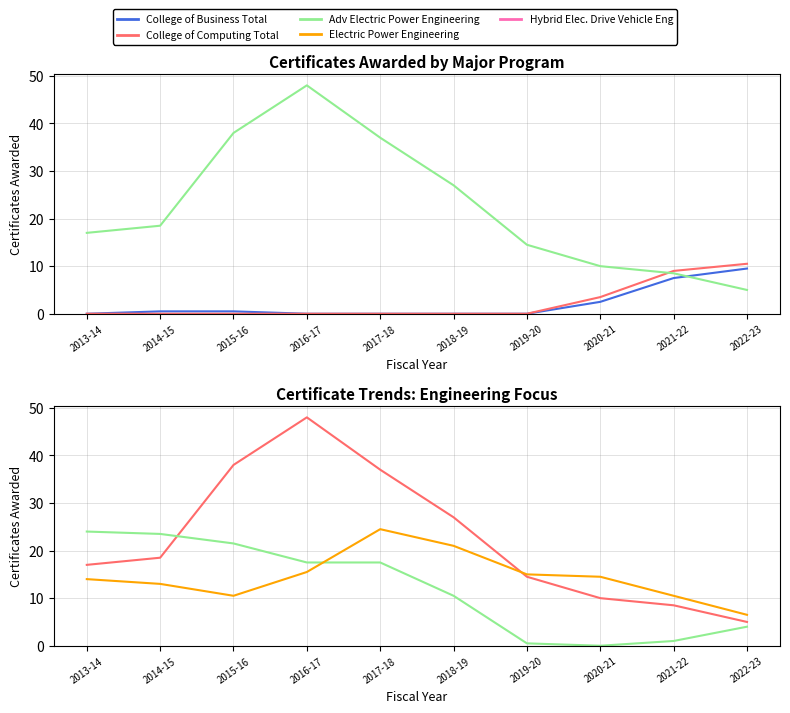

Does the chart have visible grid lines?

Yes